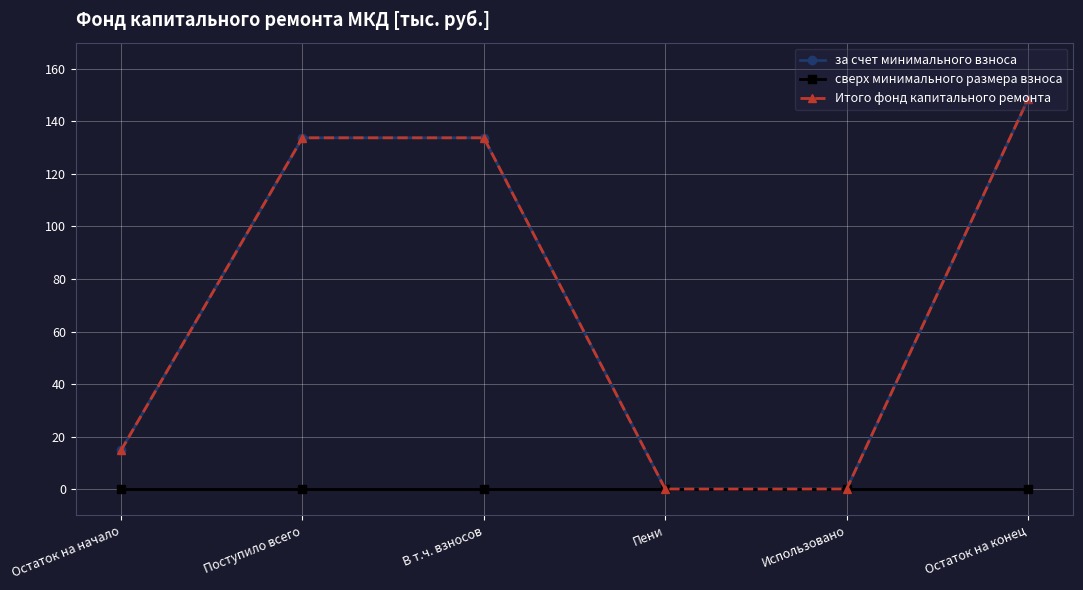

Is this an area chart (filled region under the line)?

No